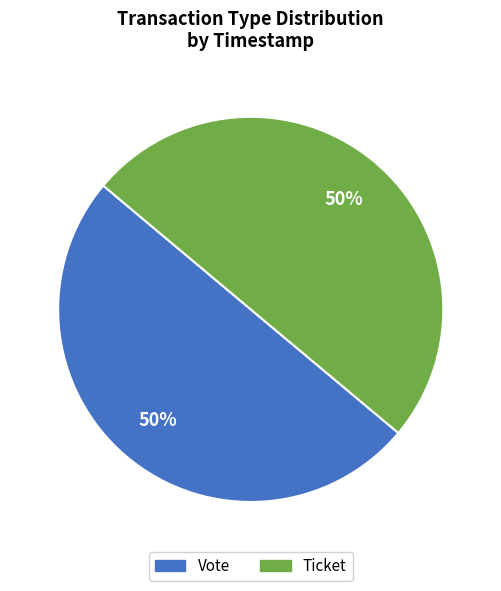

To the nearest percent, what is the average slice percentage?

50%